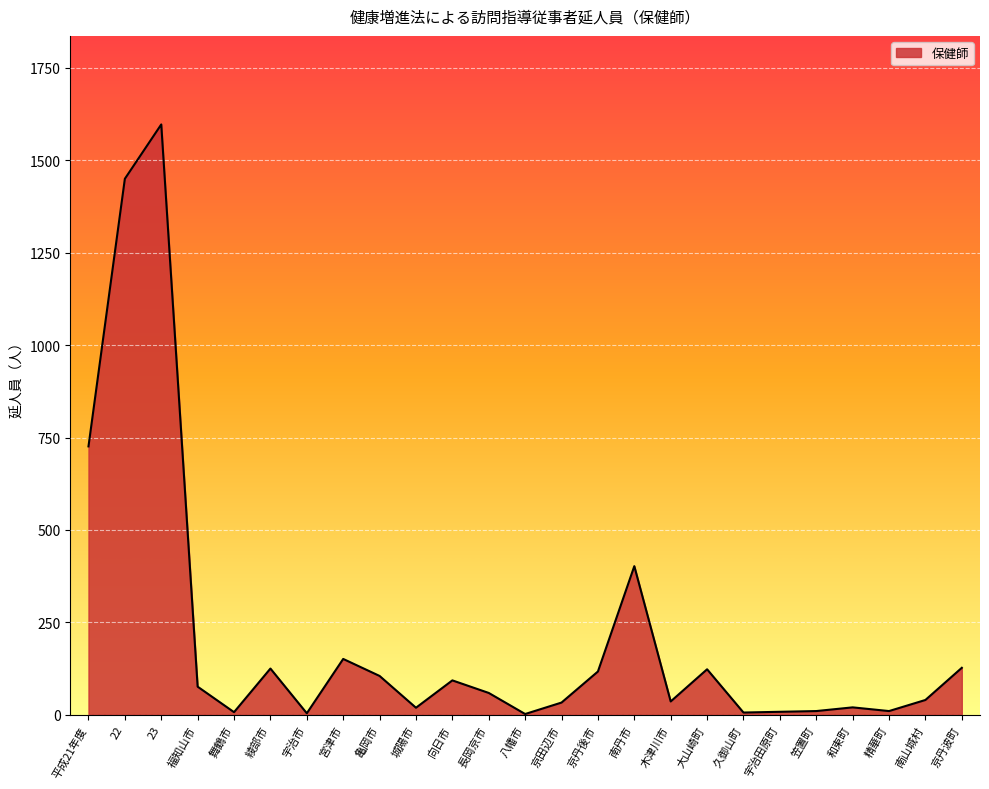

What is the difference between the maximum and minimum values?

1595